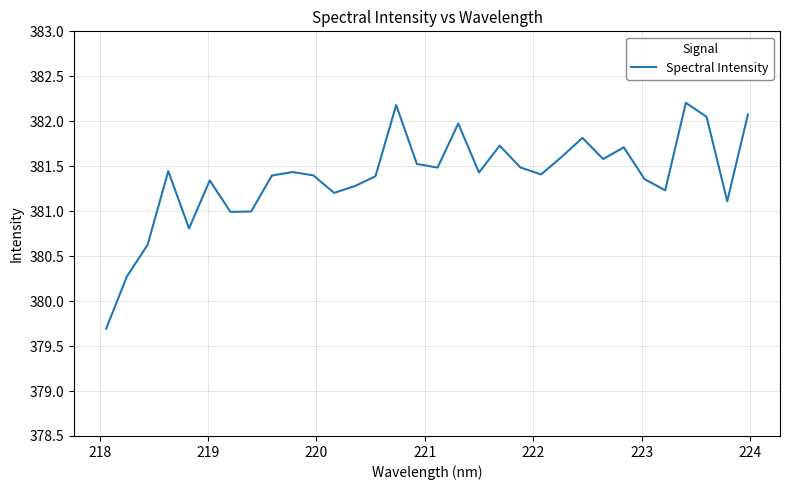

Does the chart display data point markers on the line(s)?

No